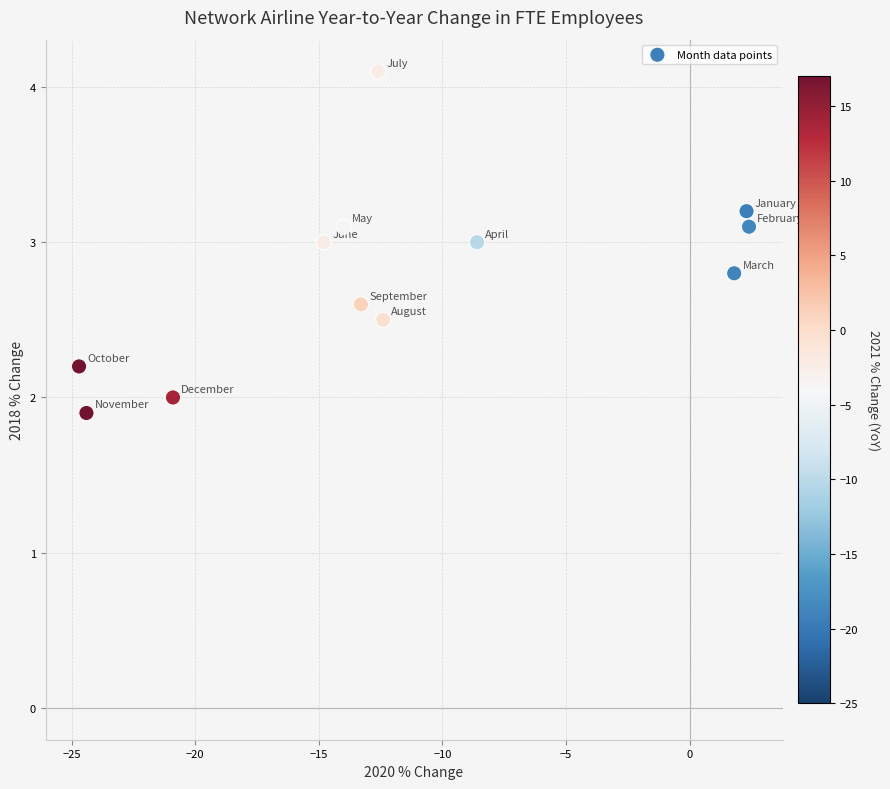

What is the range of Y values (max minus min)?

2.2